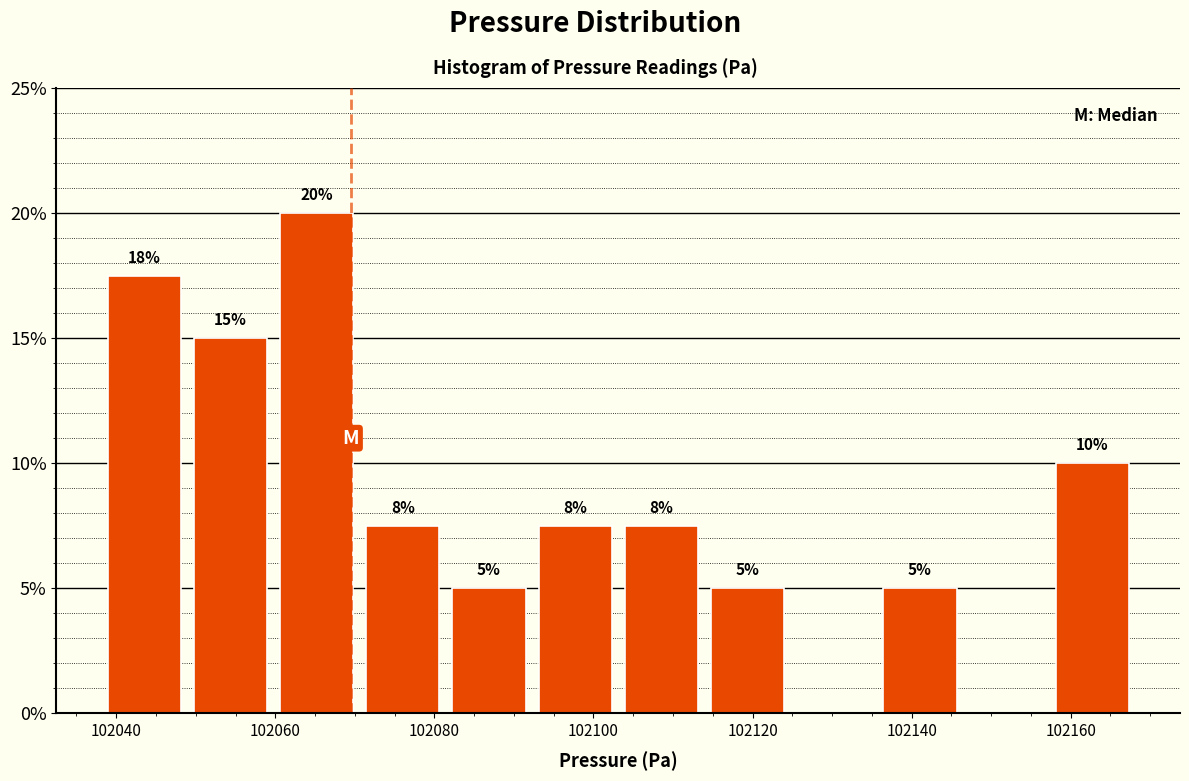

Which range on the x-axis has the tallest bar?

102060 to 102070